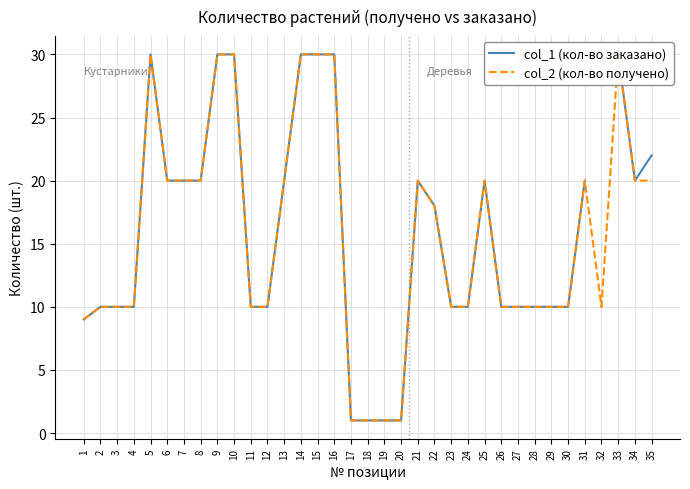

How many series are shown in this chart?

2